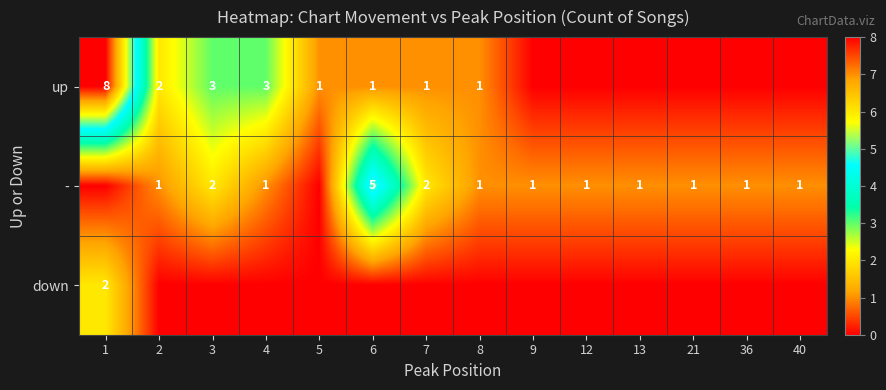

True or false: - has a value of 1 at 2.

True